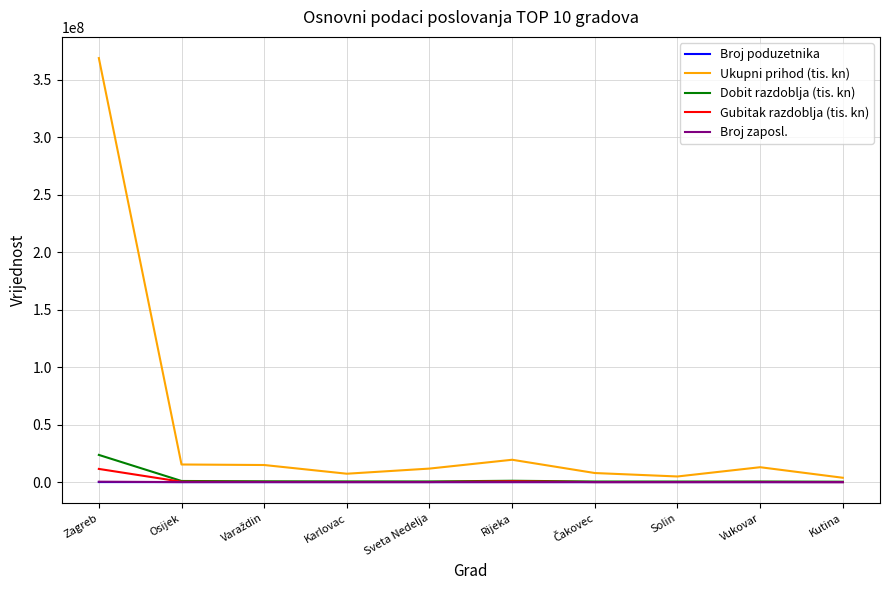

True or false: Ukupni prihod (tis. kn) and Dobit razdoblja (tis. kn) cross at least once.

False